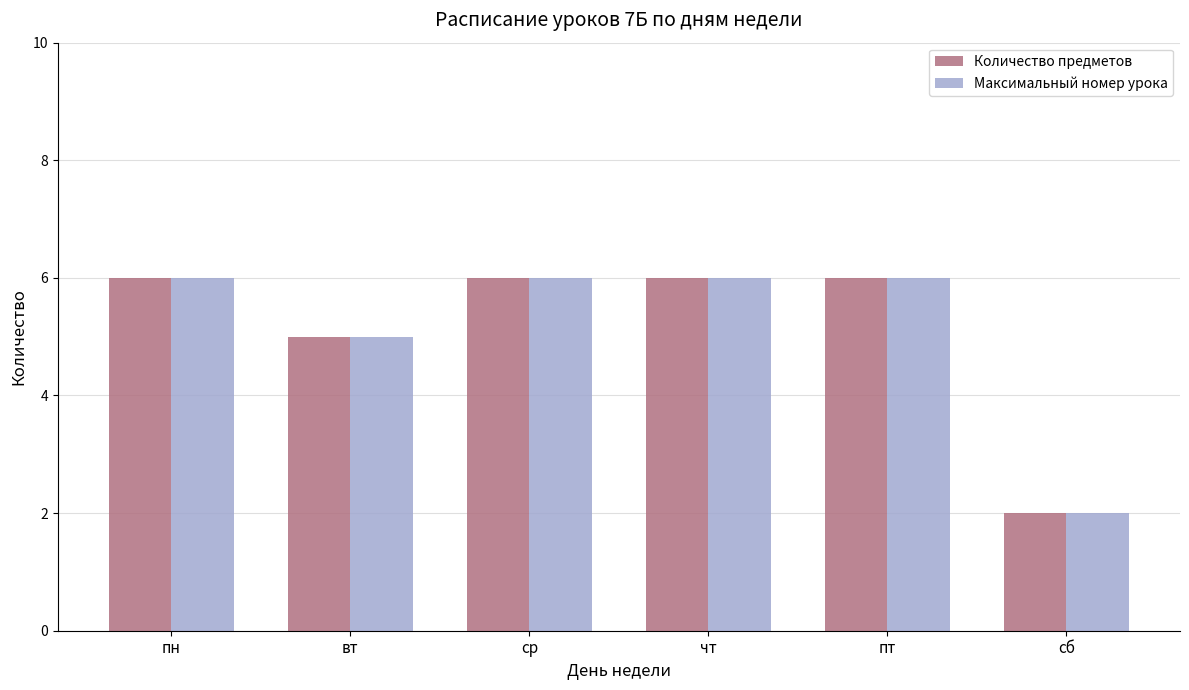

Is it true that Количество предметов equals 10 at ср?

False